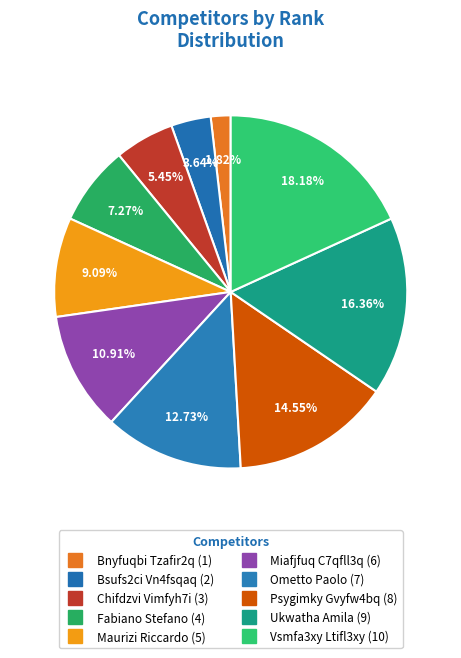

How many slices are in this pie chart?

10